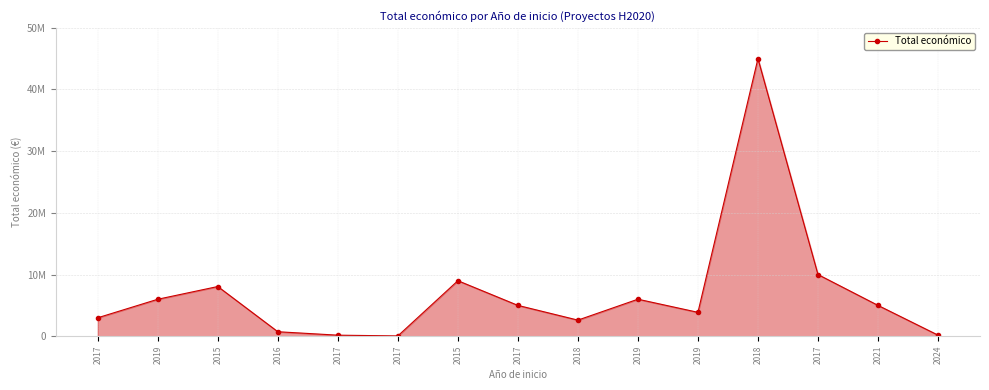

Is this an area chart (filled region under the line)?

Yes